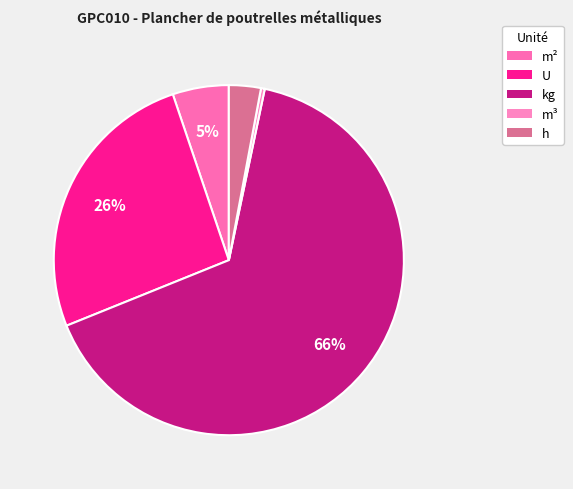

To the nearest percent, what portion does h represent?

3%